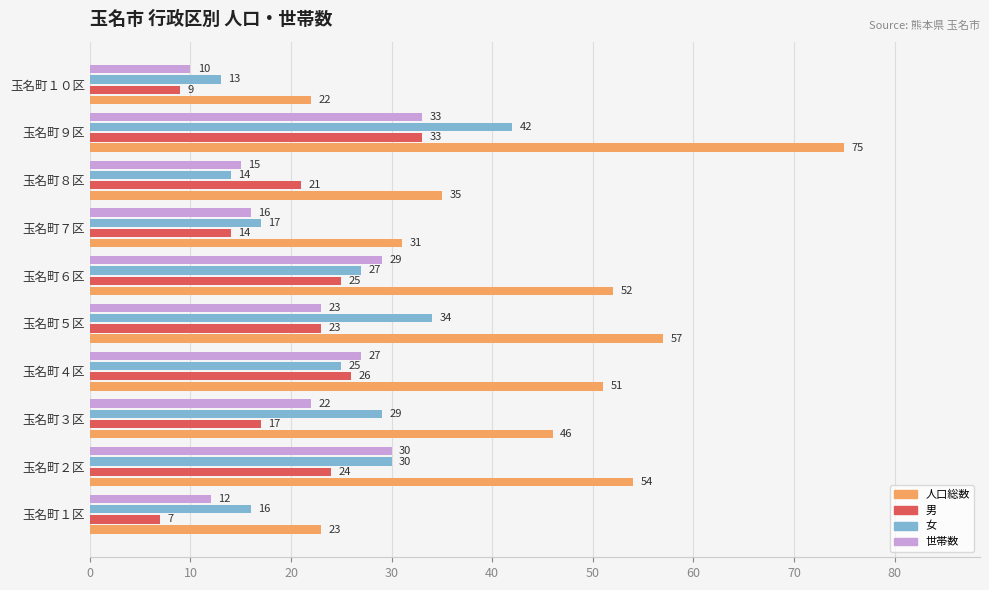

What is the sum of all 男 values?

199